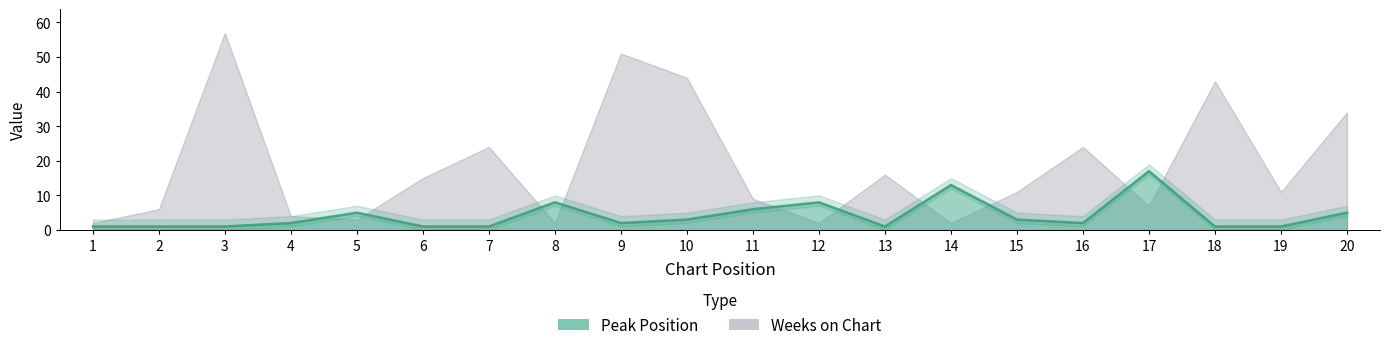

Which label corresponds to the smallest value in the chart?

1